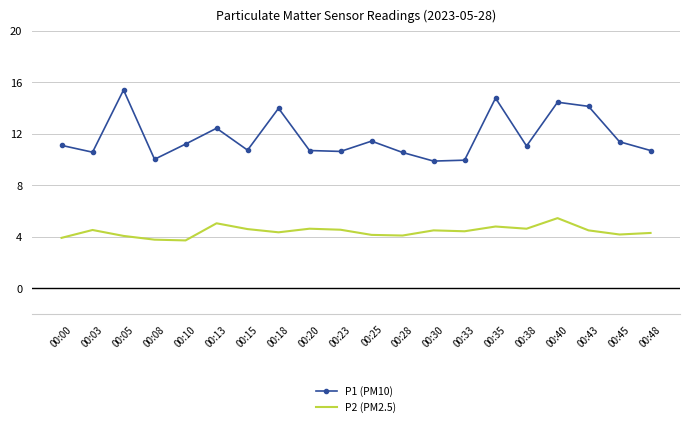

List the series in order of their peak value, highest first.

P1 (PM10), P2 (PM2.5)